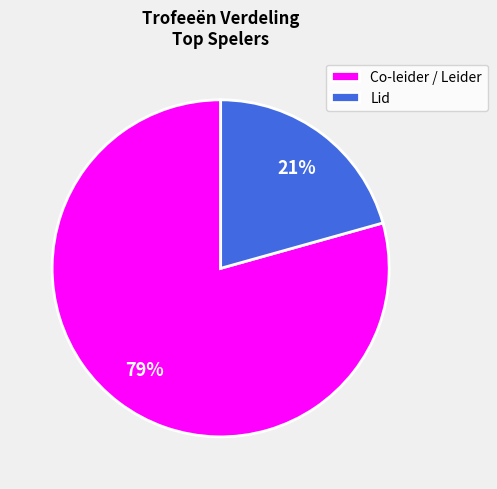

Which has a higher value, Lid or Co-leider / Leider?

Co-leider / Leider